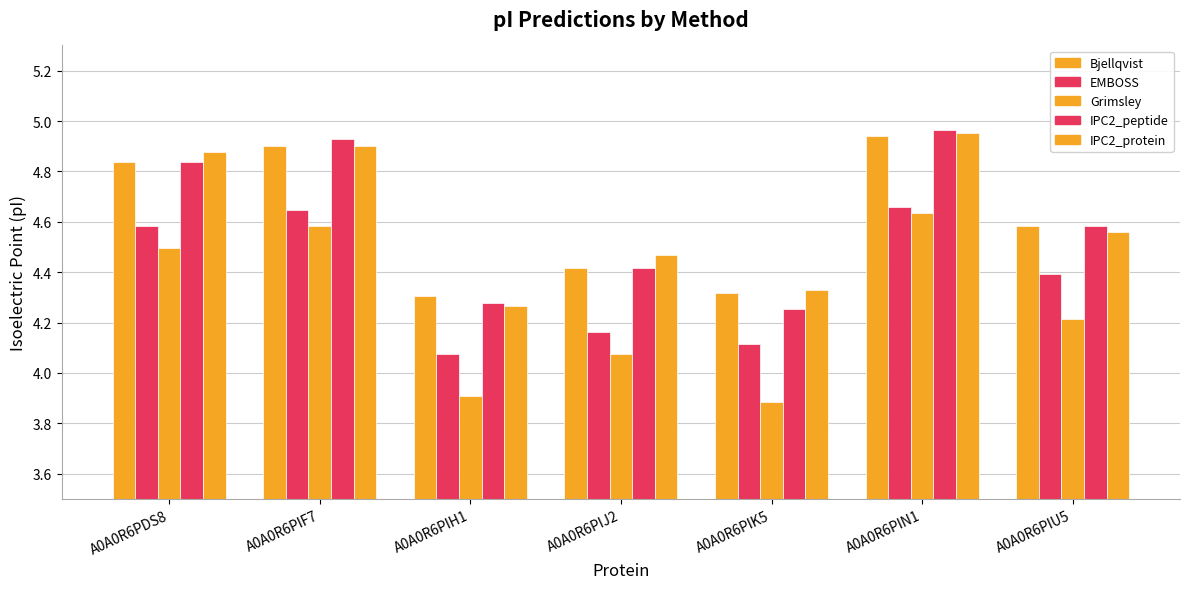

What is the lowest value of the Grimsley series?

3.9